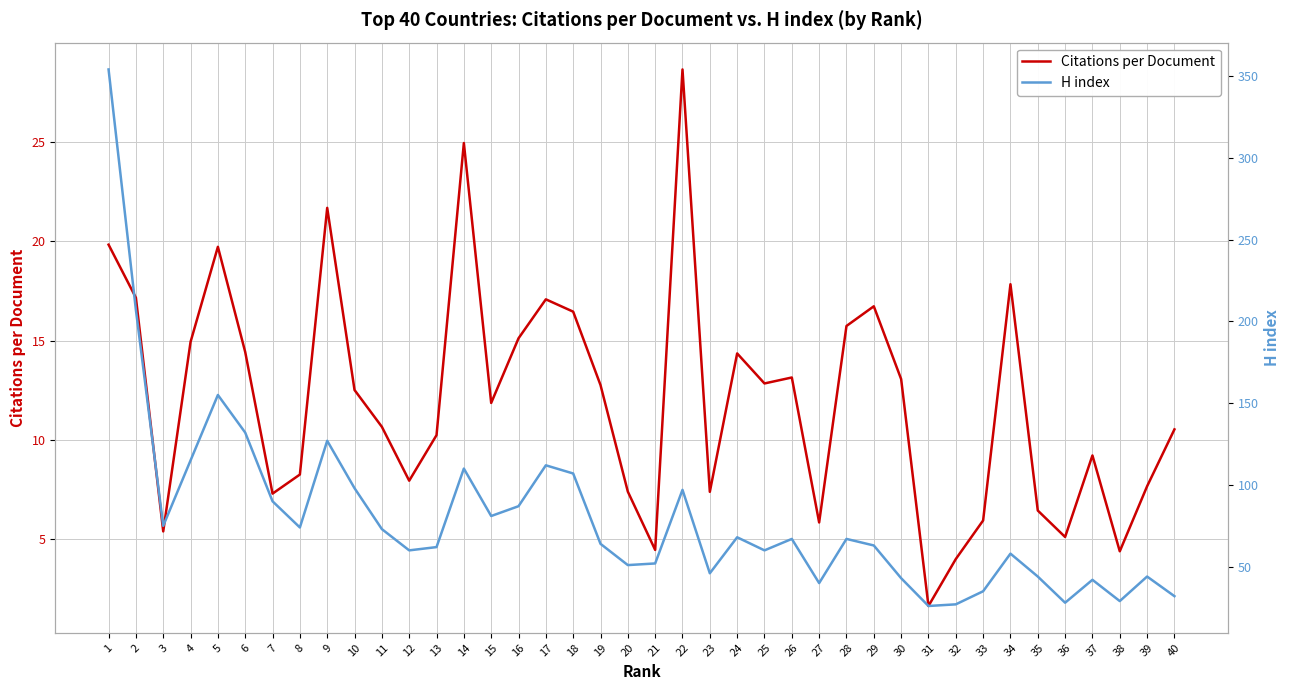

The value of H index at 38 is 10.6. True or false?

False